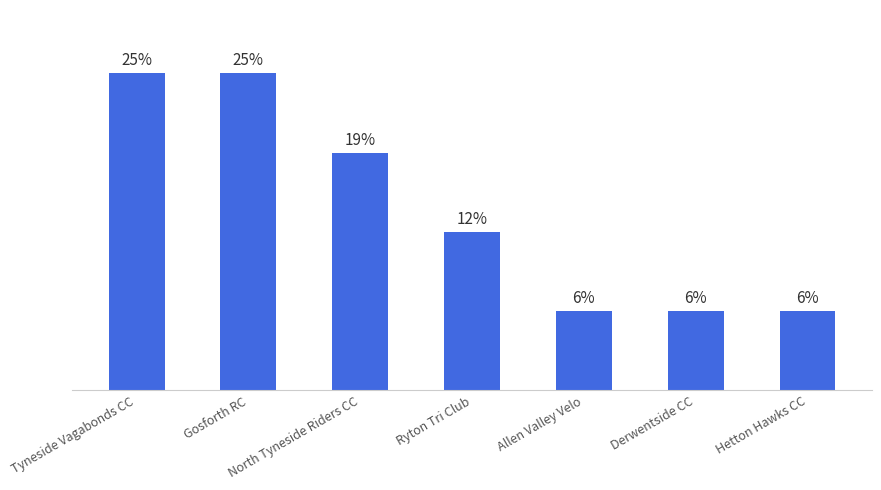

The chart shows a value of 2 at Allen Valley Velo. True or false?

False